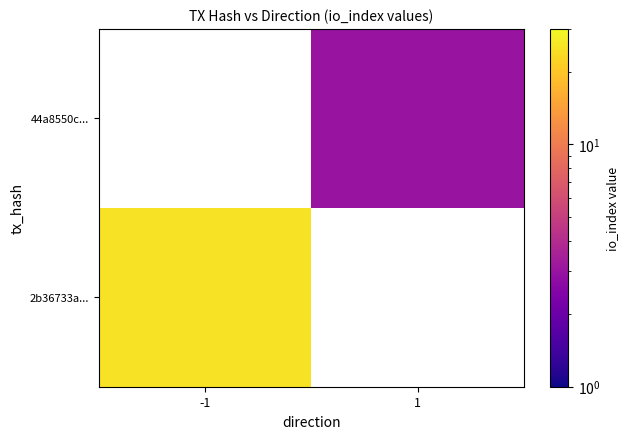

Rank the series by their average value, from lowest to highest.

44a8550c..., 2b36733a...